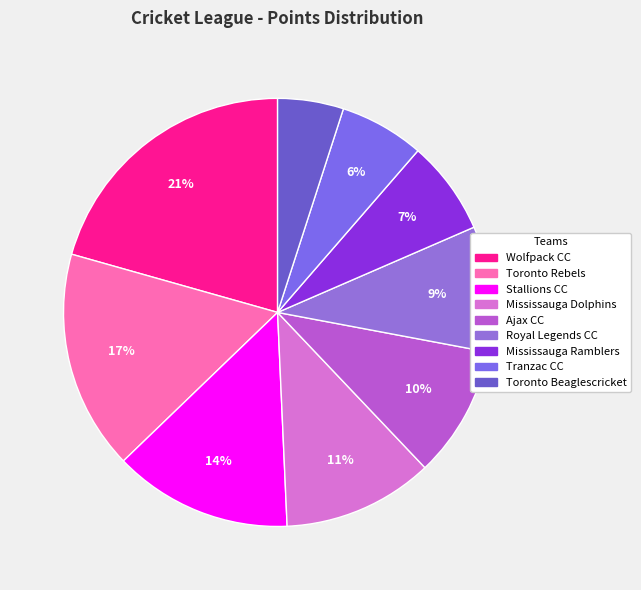

Rank the categories by value from highest to lowest.

Wolfpack CC, Toronto Rebels, Stallions CC, Mississauga Dolphins, Ajax CC, Royal Legends CC, Mississauga Ramblers, Tranzac CC, Toronto Beaglescricket